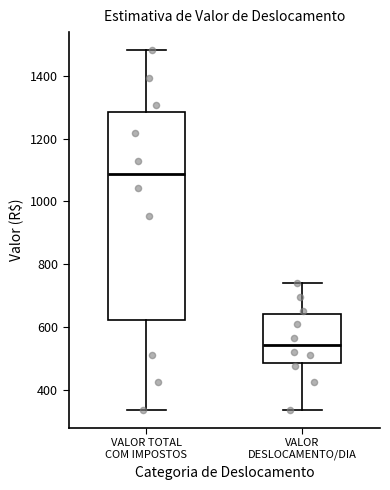

Comparing the boxes themselves (not the whiskers), which one is the tallest?

VALOR TOTAL COM IMPOSTOS